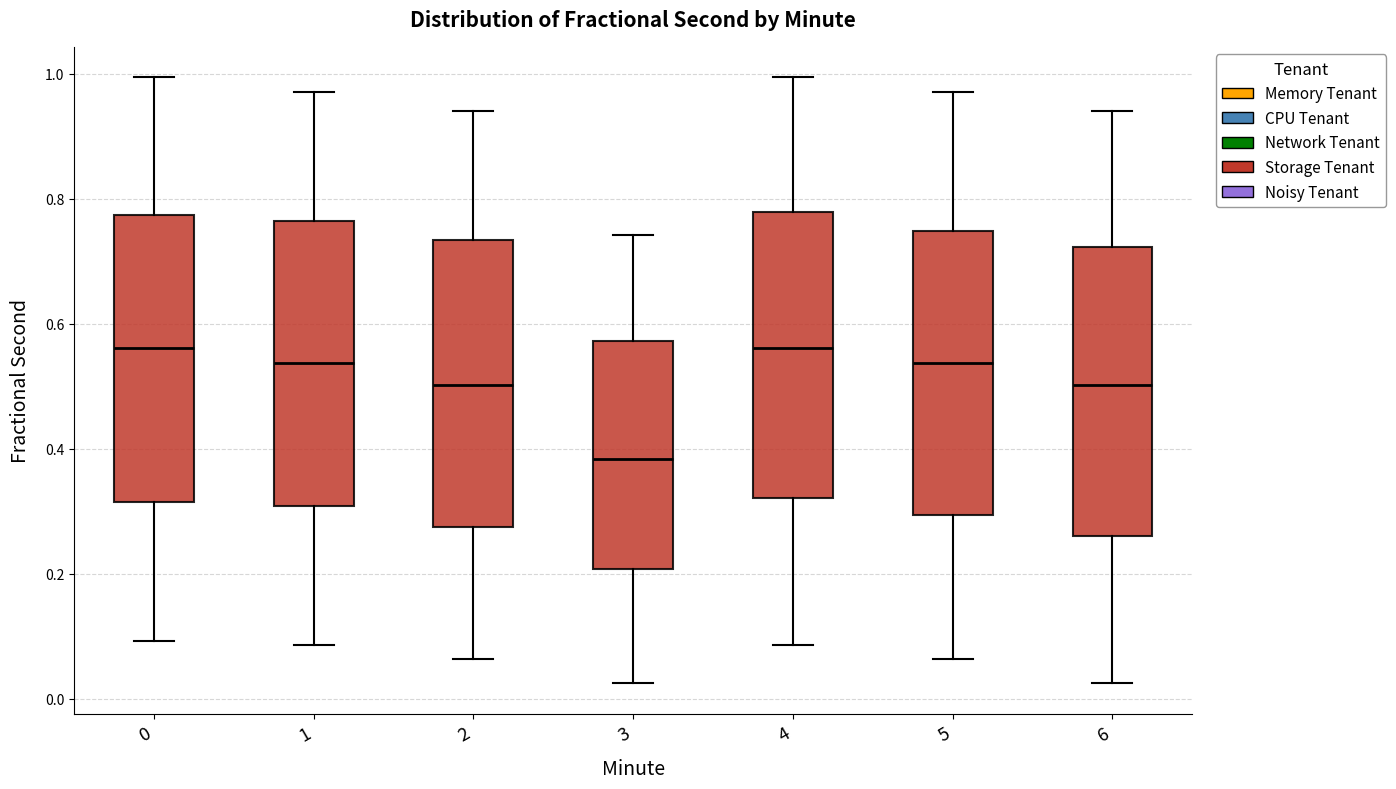

Reading left to right, read every box against the y-axis: the position of its median line, the range the box covers, and the ends of its whiskers. The values are not printed on the chart, so give them approximately, as read against the axis.

0: median 0.56, box 0.32 to 0.78, whiskers 0.10 to 1.00
1: median 0.54, box 0.30 to 0.76, whiskers 0.08 to 0.98
2: median 0.50, box 0.28 to 0.74, whiskers 0.06 to 0.94
3: median 0.38, box 0.20 to 0.58, whiskers 0.02 to 0.74
4: median 0.56, box 0.32 to 0.78, whiskers 0.08 to 1.00
5: median 0.54, box 0.30 to 0.74, whiskers 0.06 to 0.98
6: median 0.50, box 0.26 to 0.72, whiskers 0.02 to 0.94